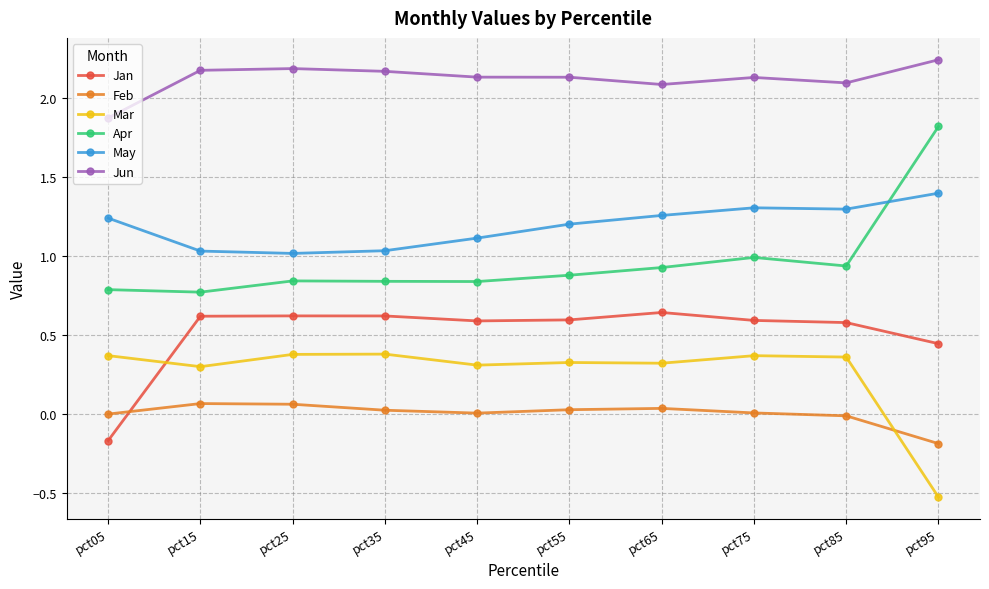

Which series has the largest total across all categories?

Jun